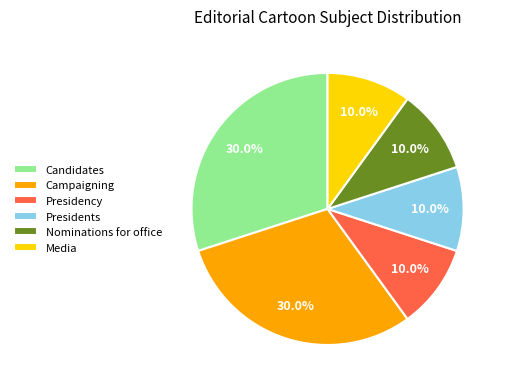

What is the ratio of the value at Presidents to the value at Campaigning?

0.3